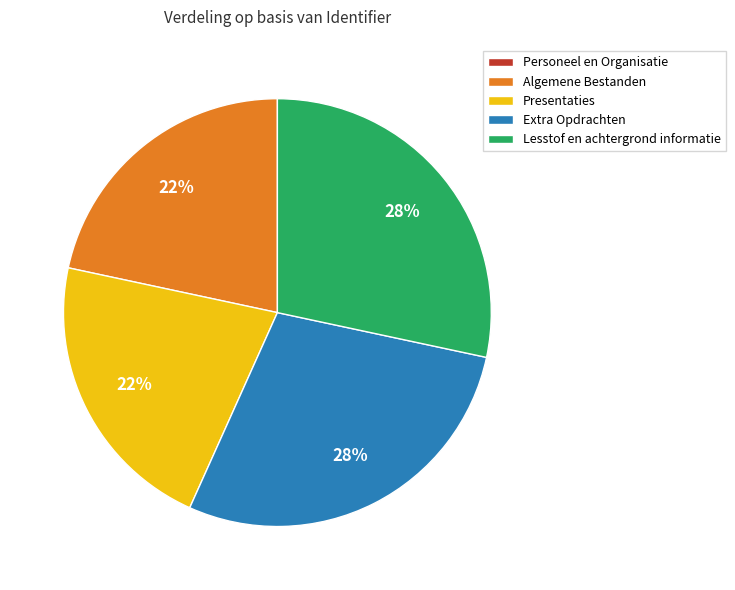

True or false: Lesstof en achtergrond informatie accounts for 20% of the total.

False